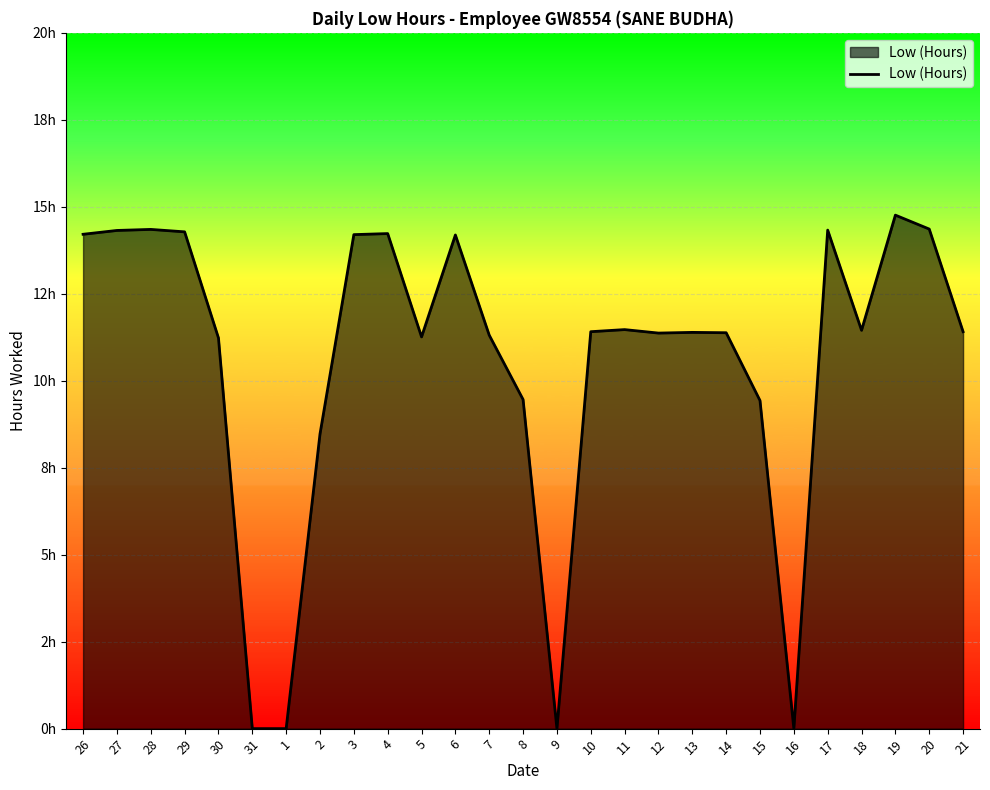

What is the label of the 16th point from the right?

6